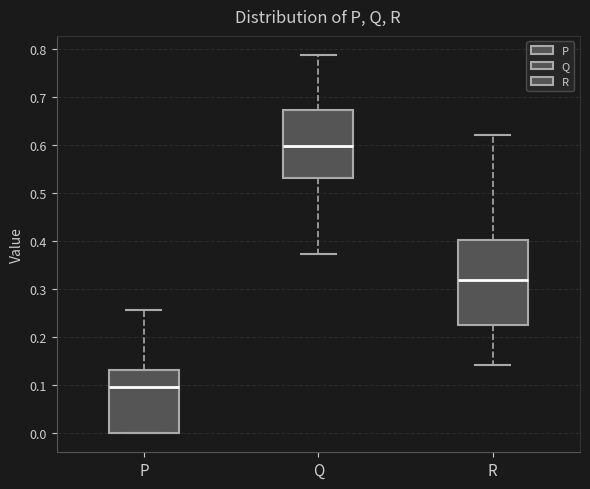

Which box's median line is the highest?

Q